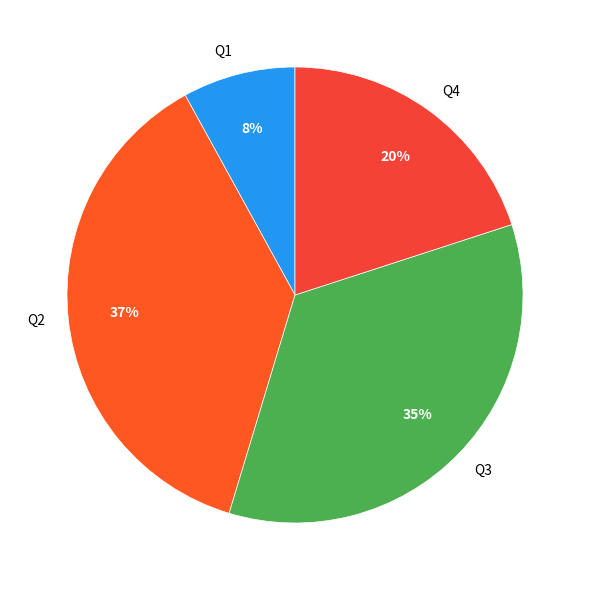

To the nearest percent, what portion does Q4 represent?

20%